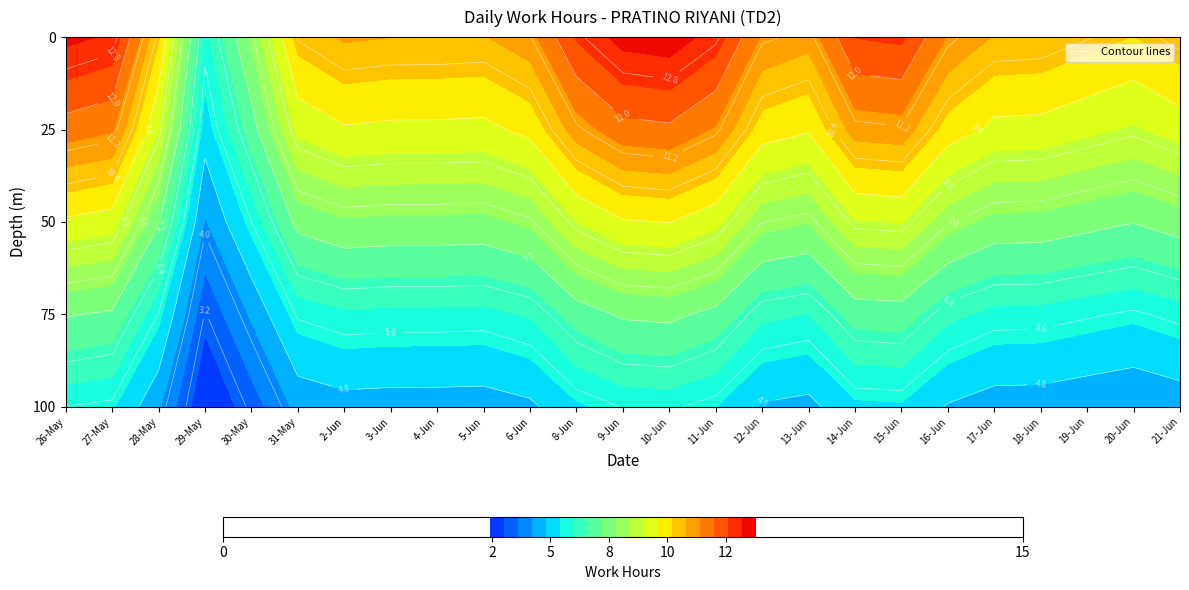

What is the sum of all 3 values?

56.3